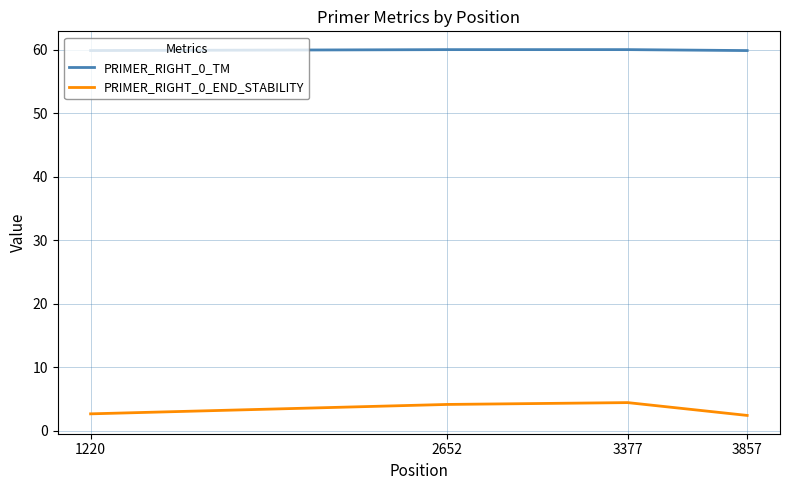

What is the spread (max minus min) of values at 2652?

55.9